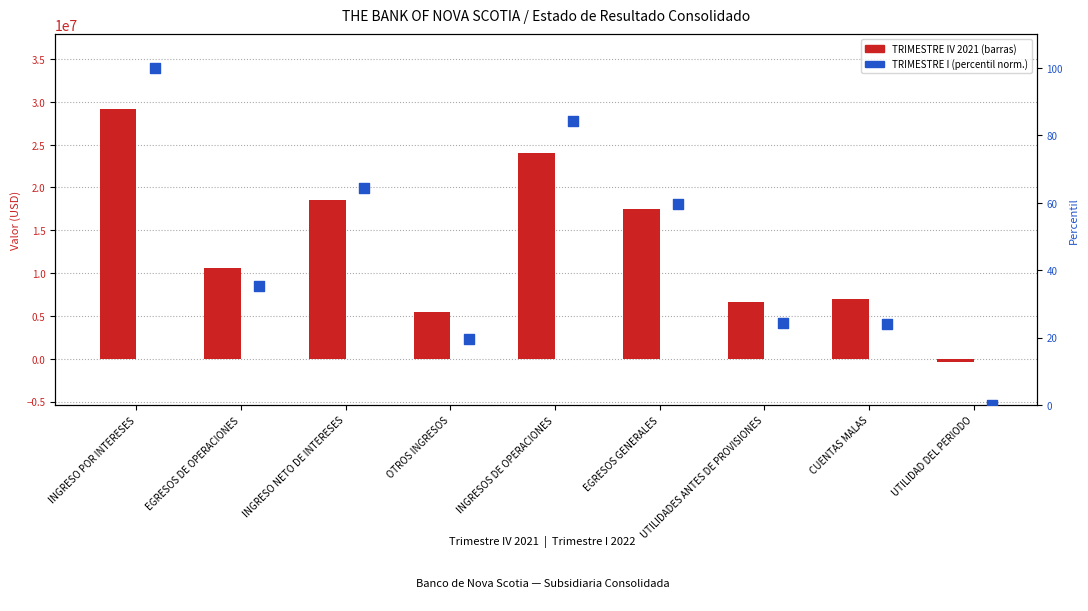

Which series has the widest spread of Y values?

TRIMESTRE IV 2021